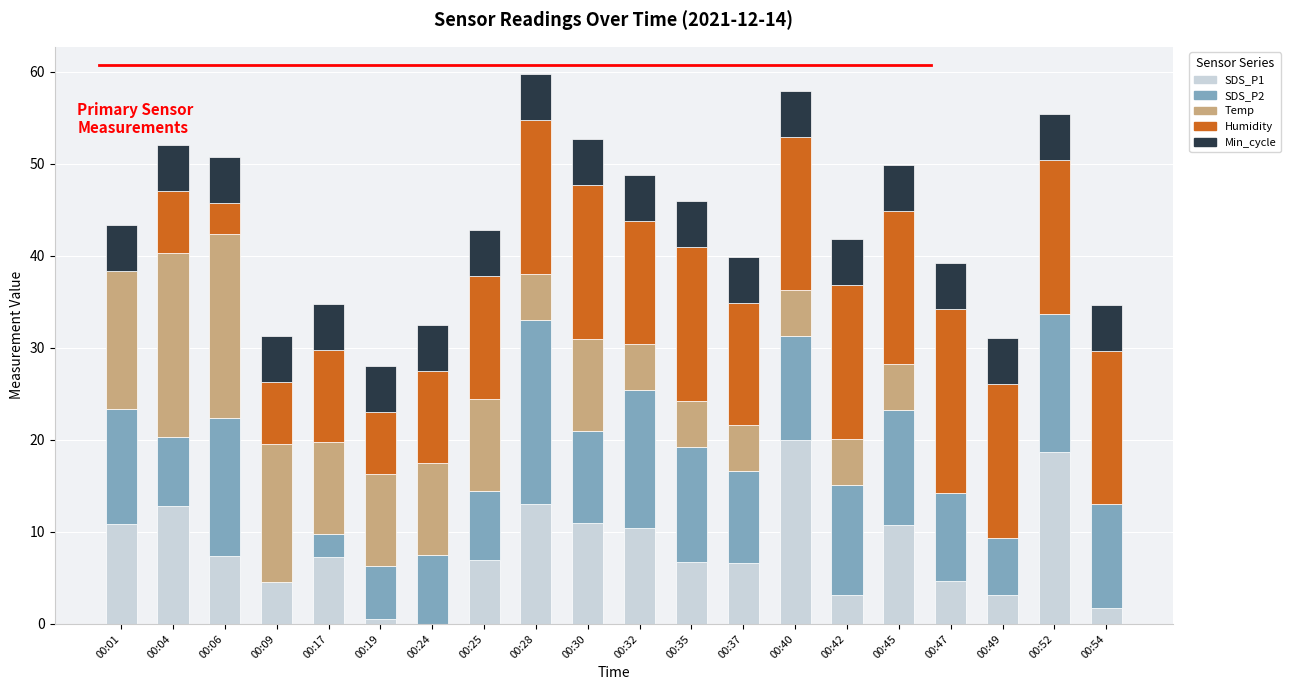

What is the total value across all series at 00:52?

55.4